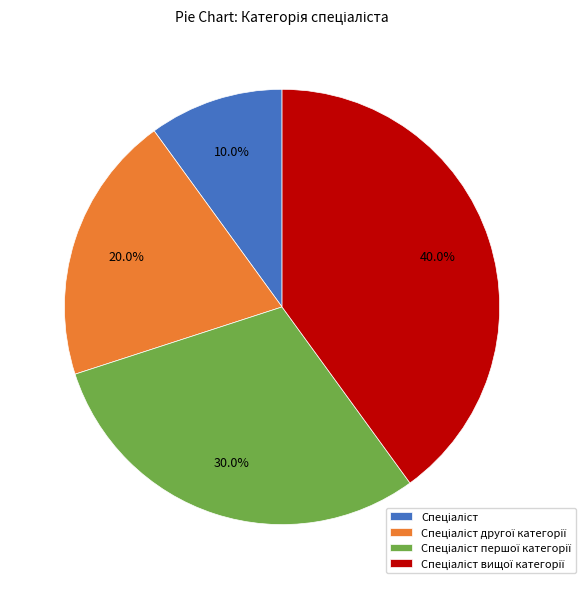

Is there any slice that represents more than half of the pie?

No